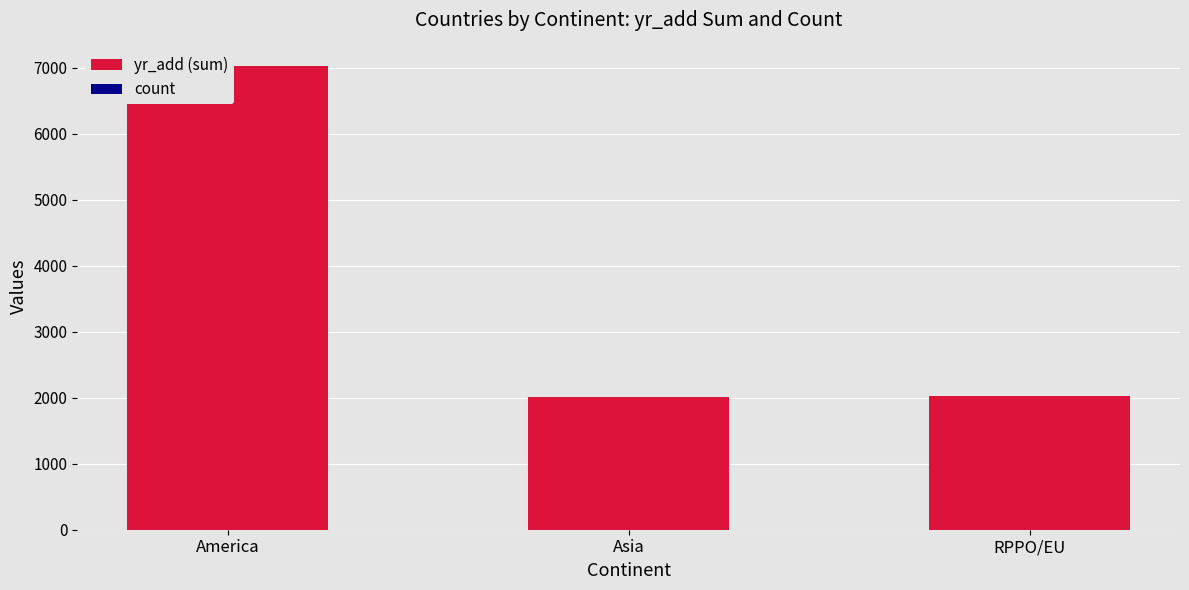

Rank the series by their maximum value, from highest to lowest.

yr_add (sum), count